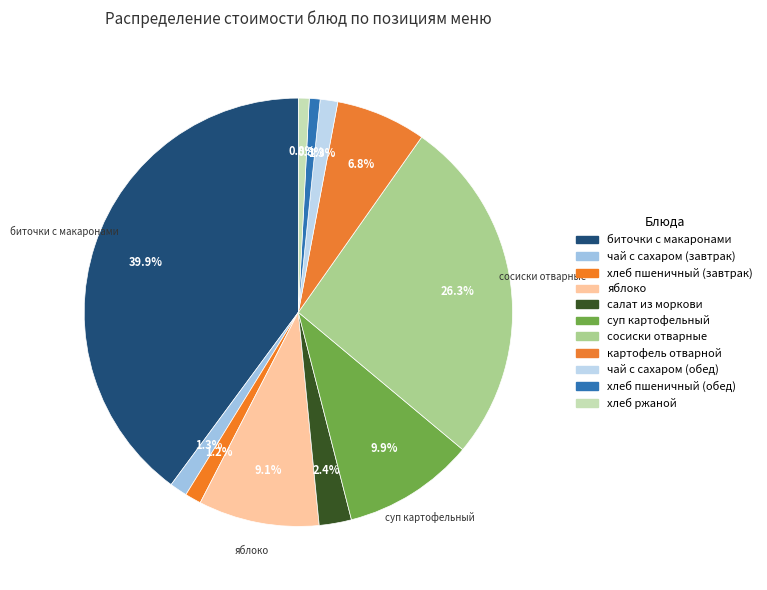

Is there a majority slice in this chart?

No